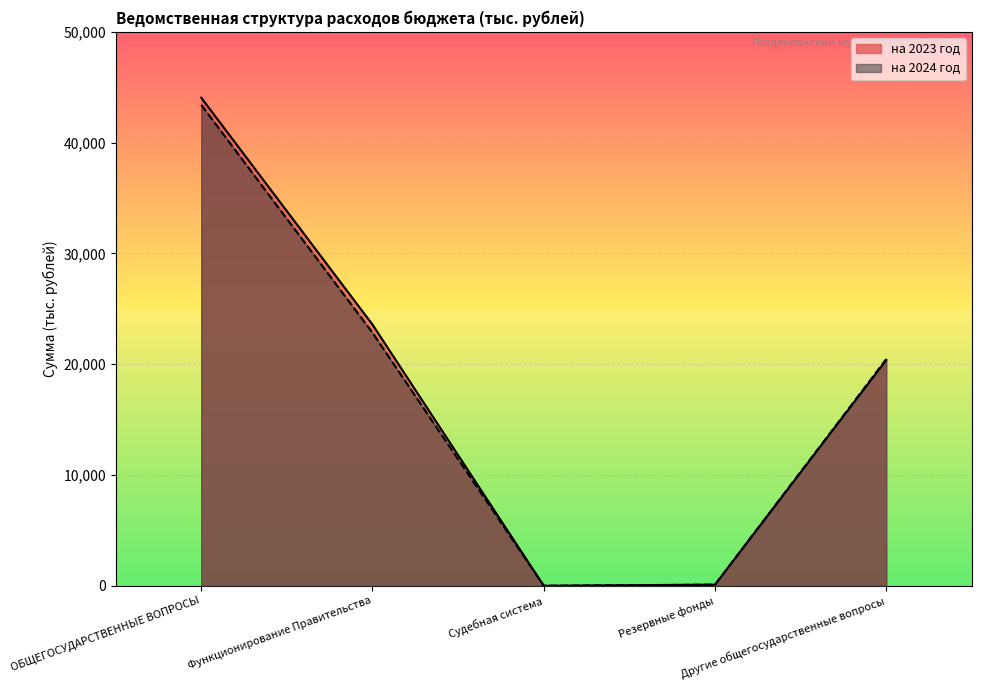

What is the label of the 1st point from the right?

Другие общегосударственные вопросы